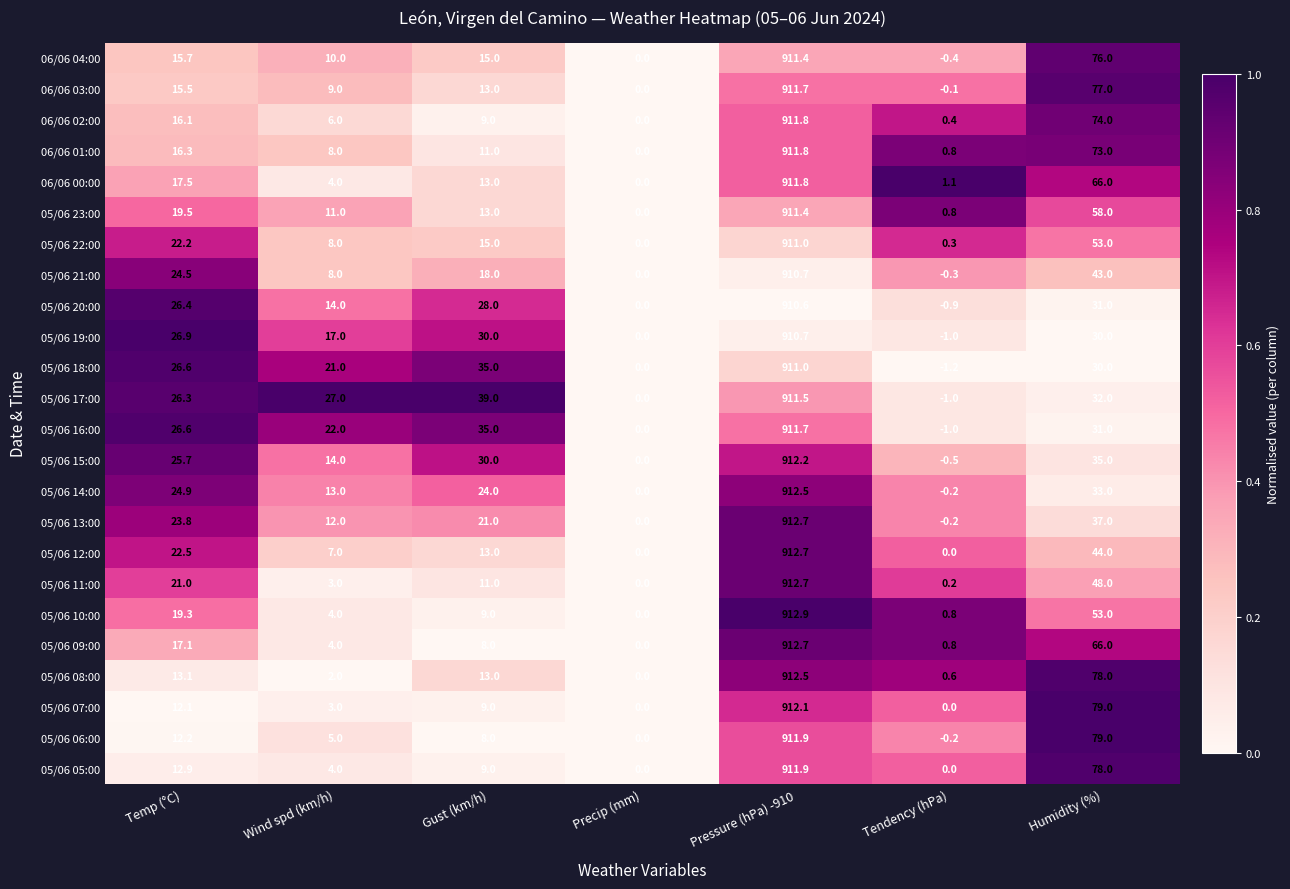

True or false: 05/06 16:00 has a value of -1.0 at Tendency (hPa).

True